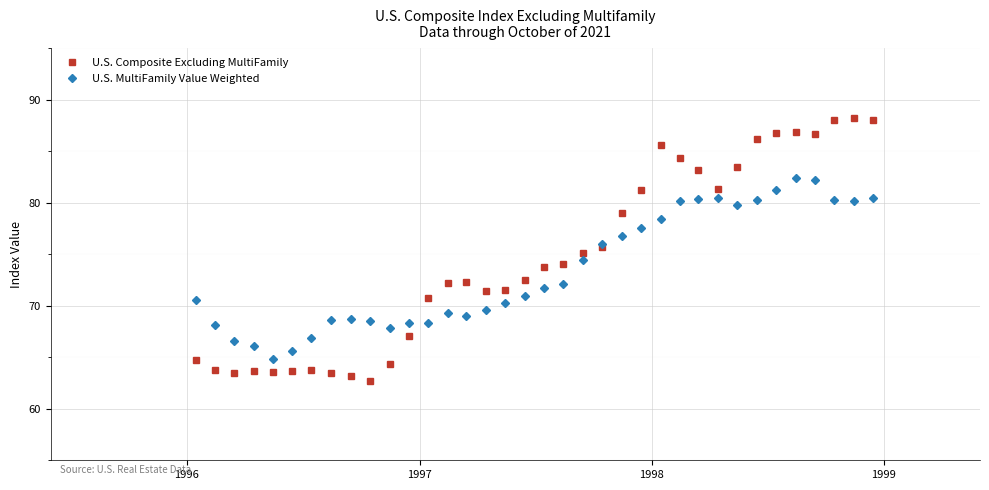

Rank the series by their maximum value, from lowest to highest.

U.S. MultiFamily Value Weighted, U.S. Composite Excluding MultiFamily